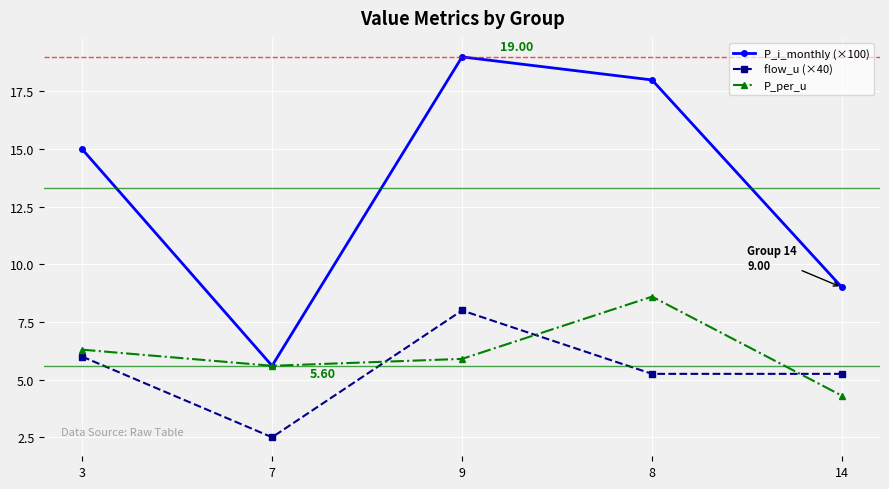

True or false: P_per_u has more than 1 interior local peaks.

False